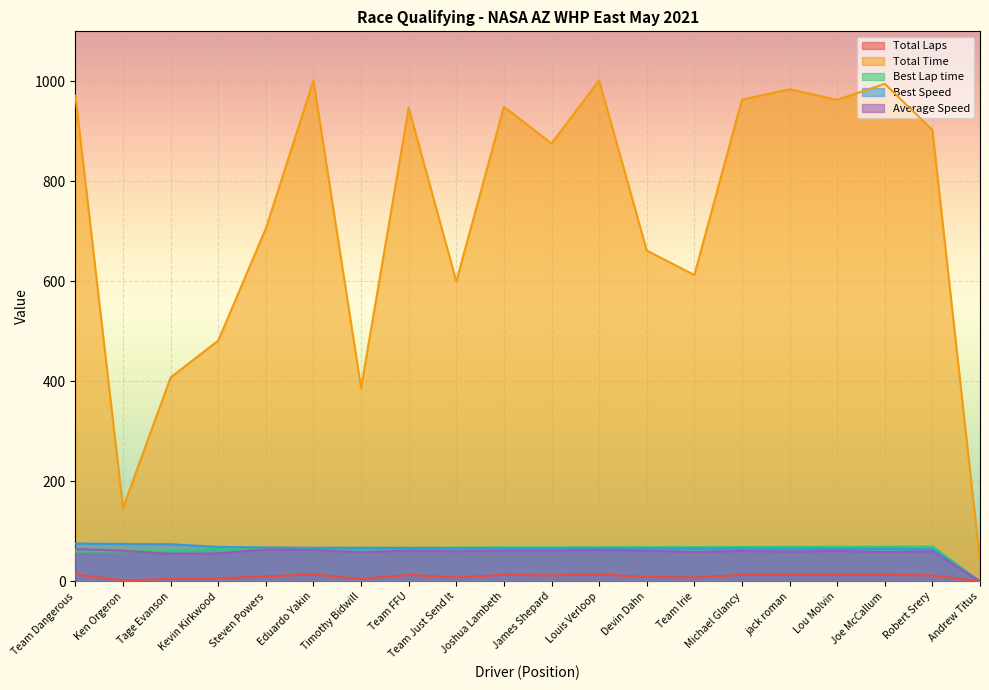

Which has a higher value, Andrew Titus or Robert Srery?

Robert Srery